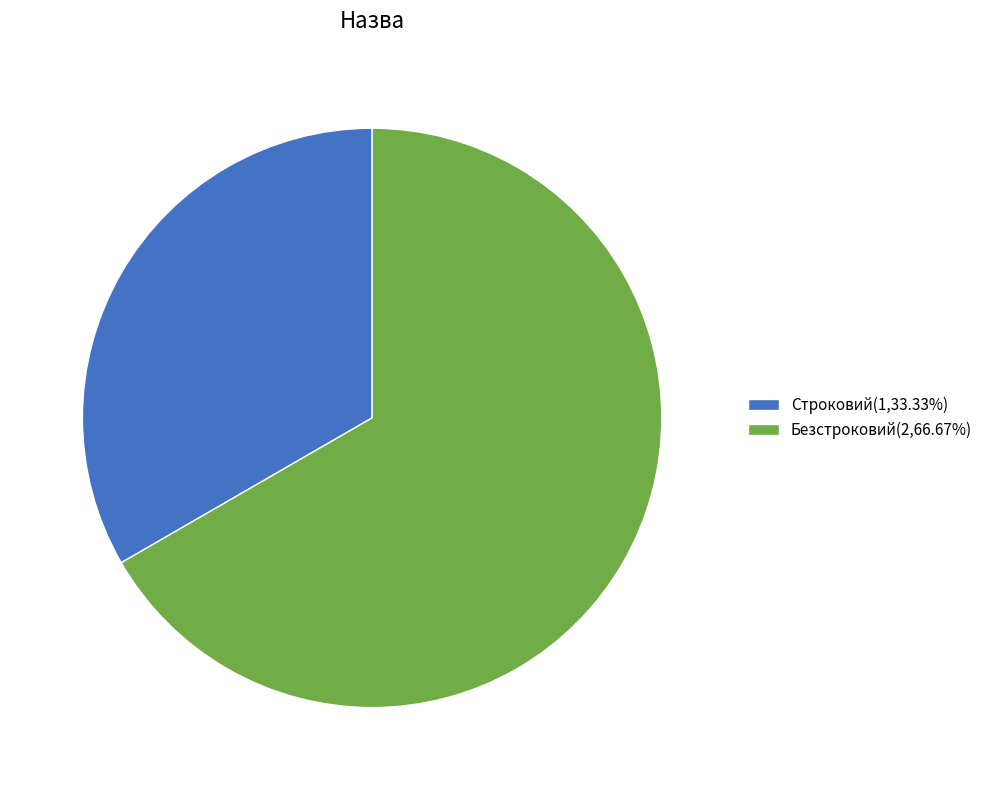

Is the sum of Безстроковий(2,66.67%) and Строковий(1,33.33%) greater than half?

Yes